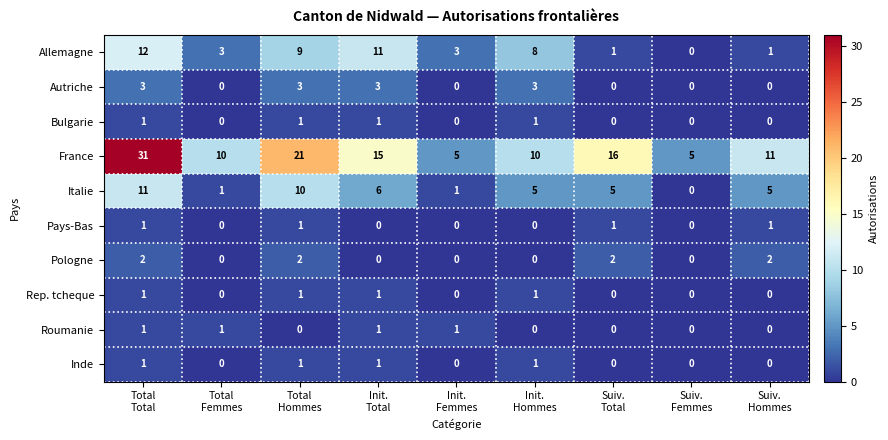

Which series has the largest total across all categories?

France